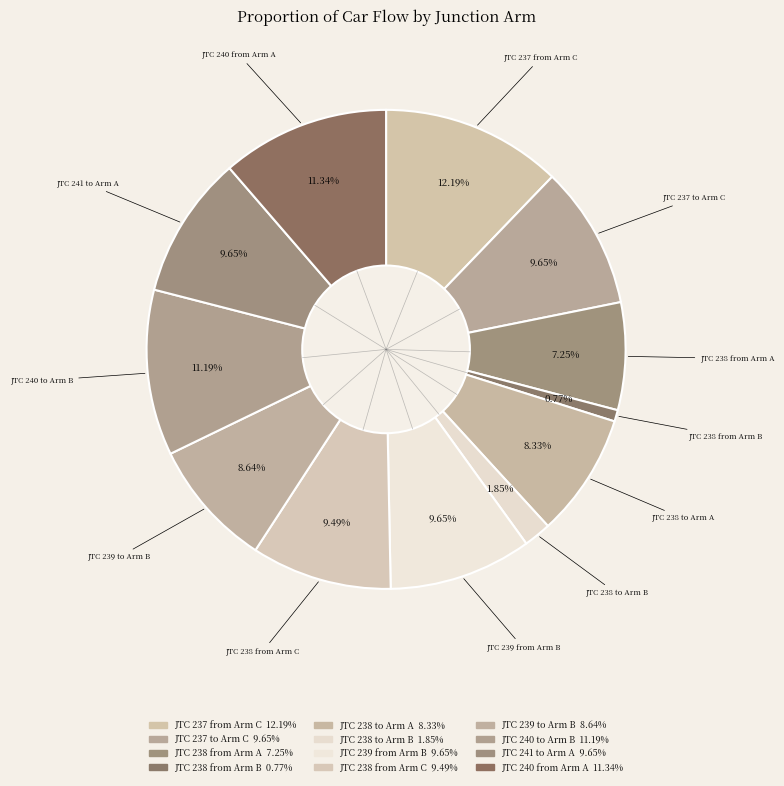

Between JTC 238 to Arm A and JTC 238 from Arm C, which is larger?

JTC 238 from Arm C